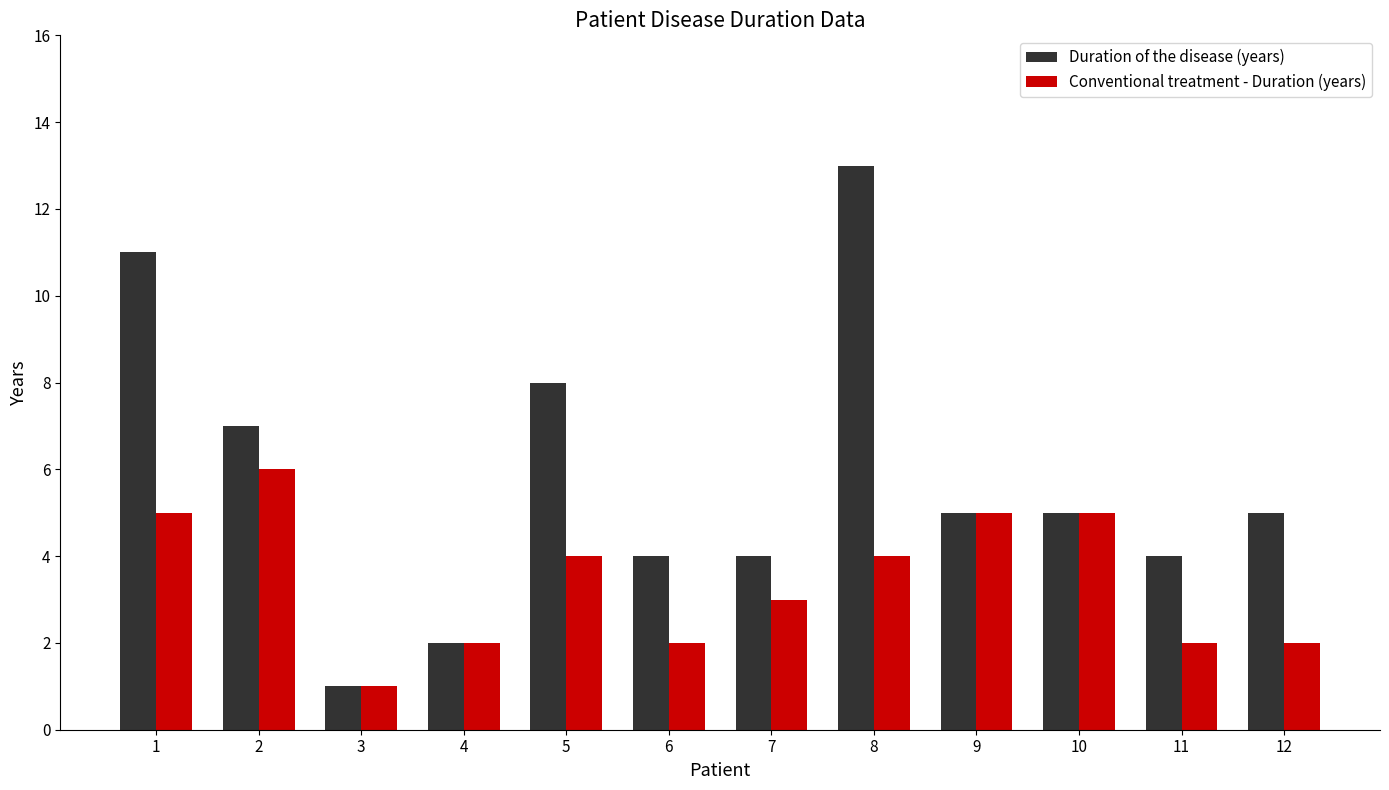

List the series in order of their peak value, lowest first.

Conventional treatment - Duration (years), Duration of the disease (years)